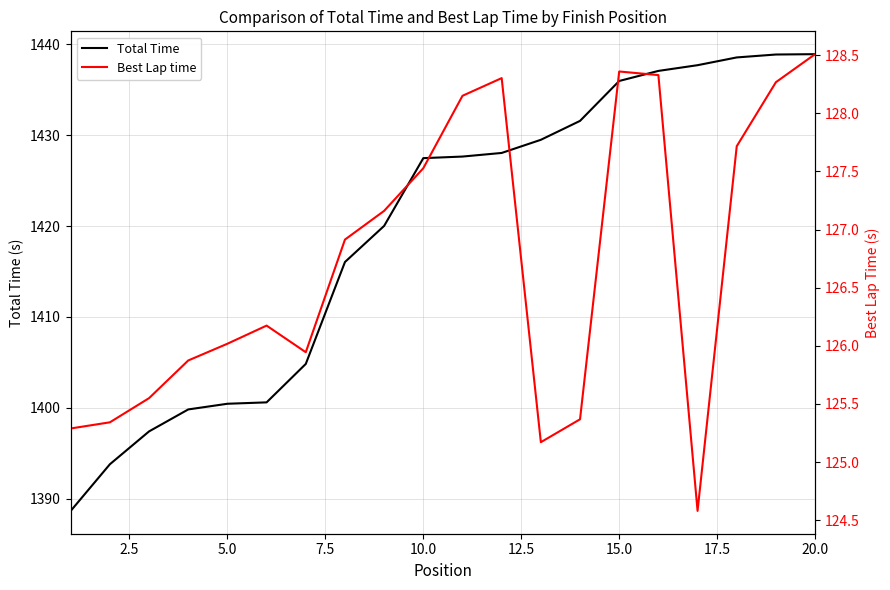

True or false: Best Lap time and Total Time intersect in this chart.

False